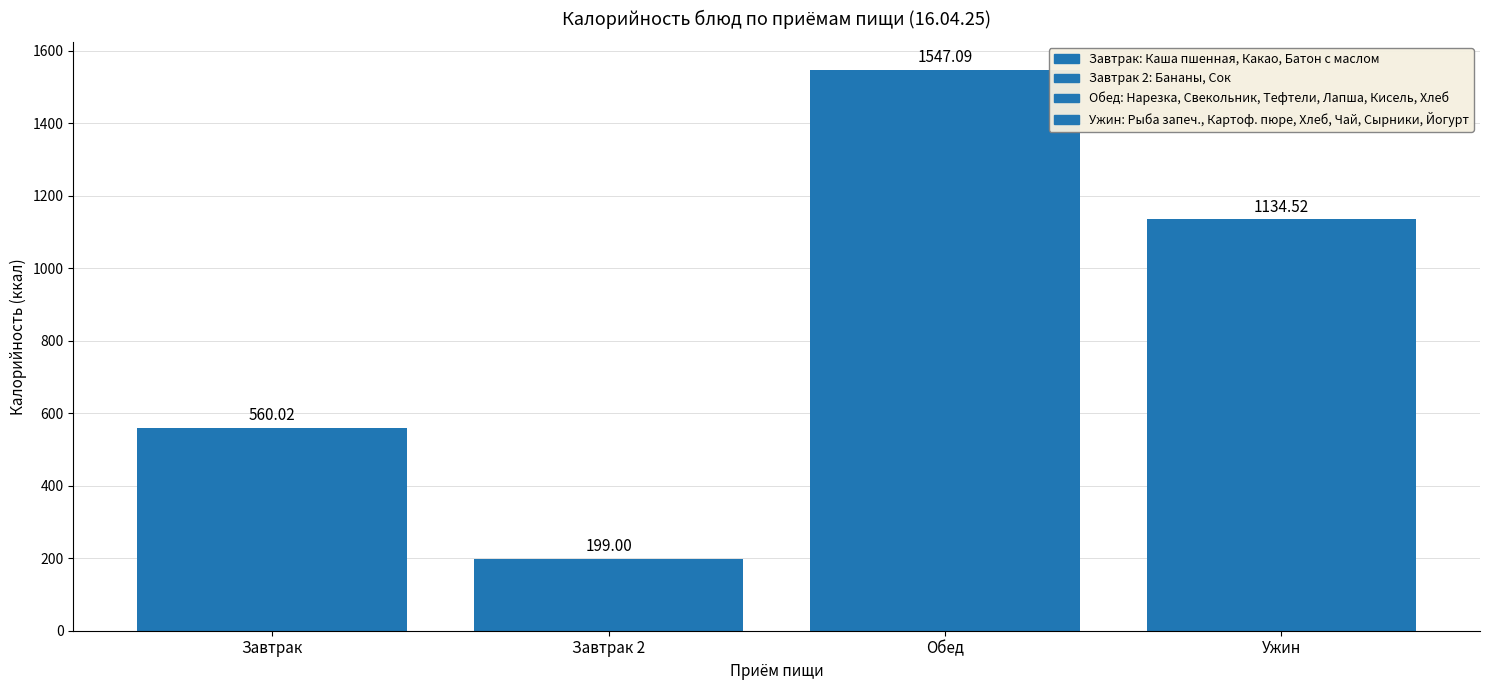

What is the sum of all values?

3440.6